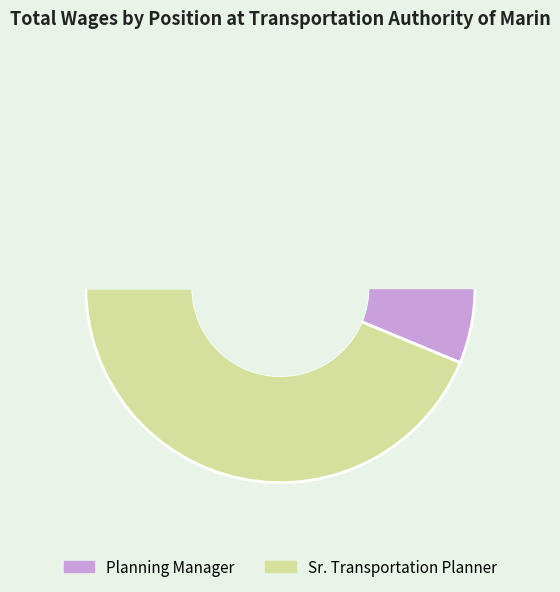

What is the total percentage of Sr. Transportation Planner and Planning Manager?

100.0%